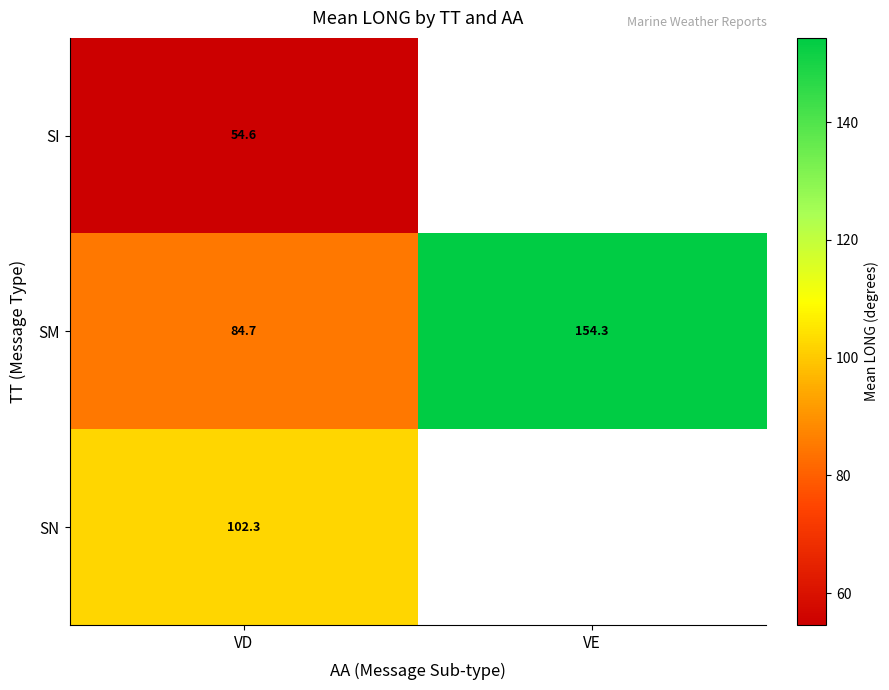

At which category does the chart reach its minimum across all series?

VD